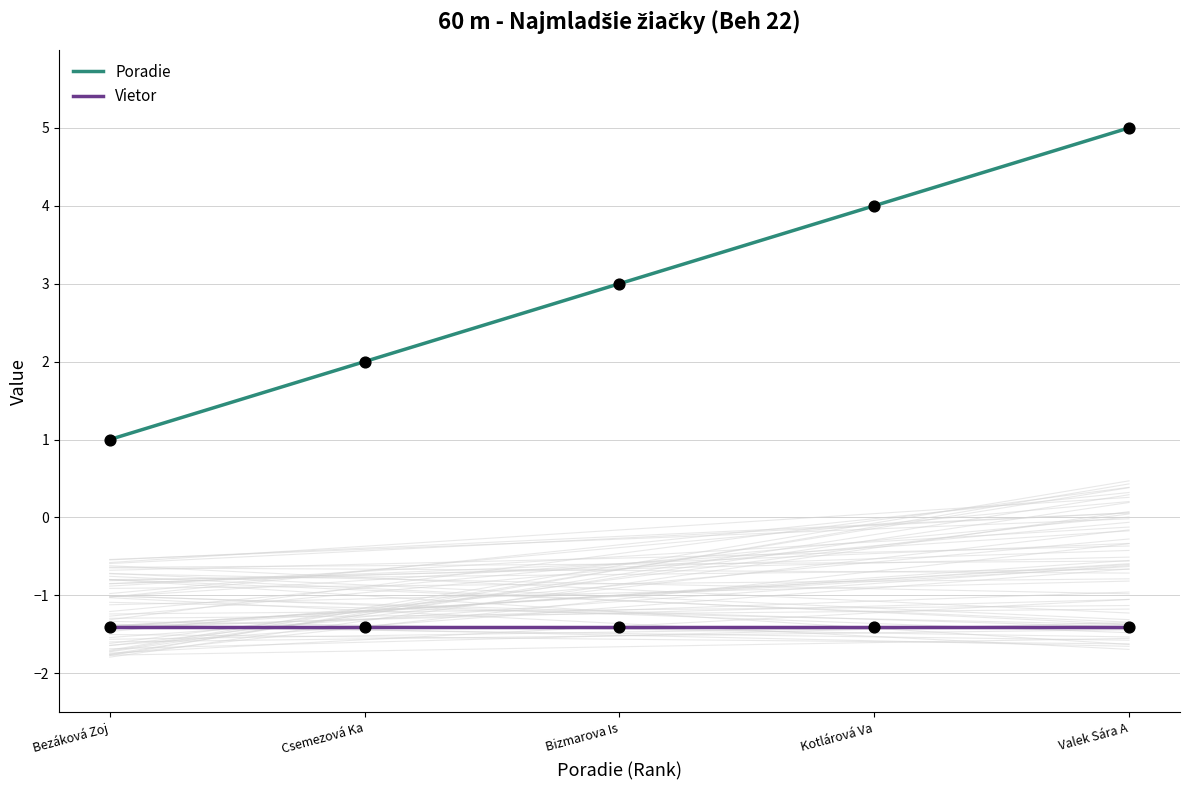

At how many categories does at least one series exceed 0?

5